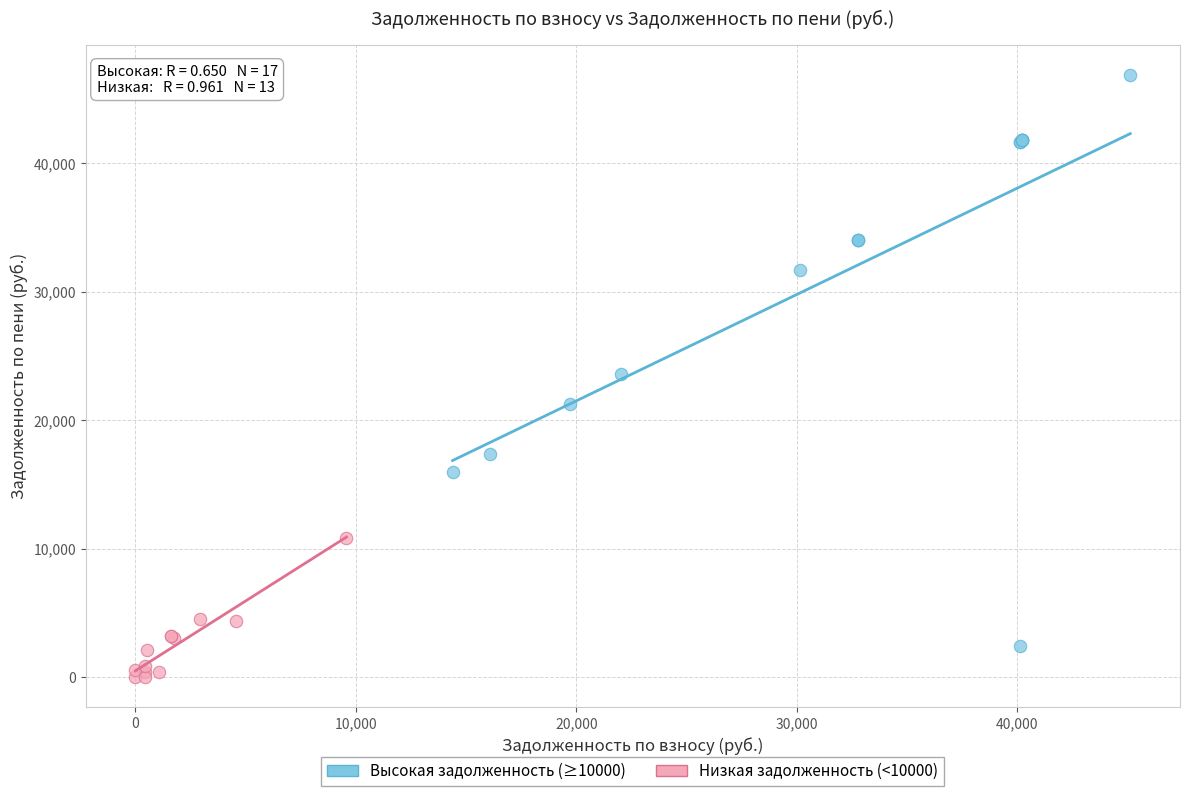

Which series reaches the maximum Y coordinate?

Высокая задолженность (≥10000)